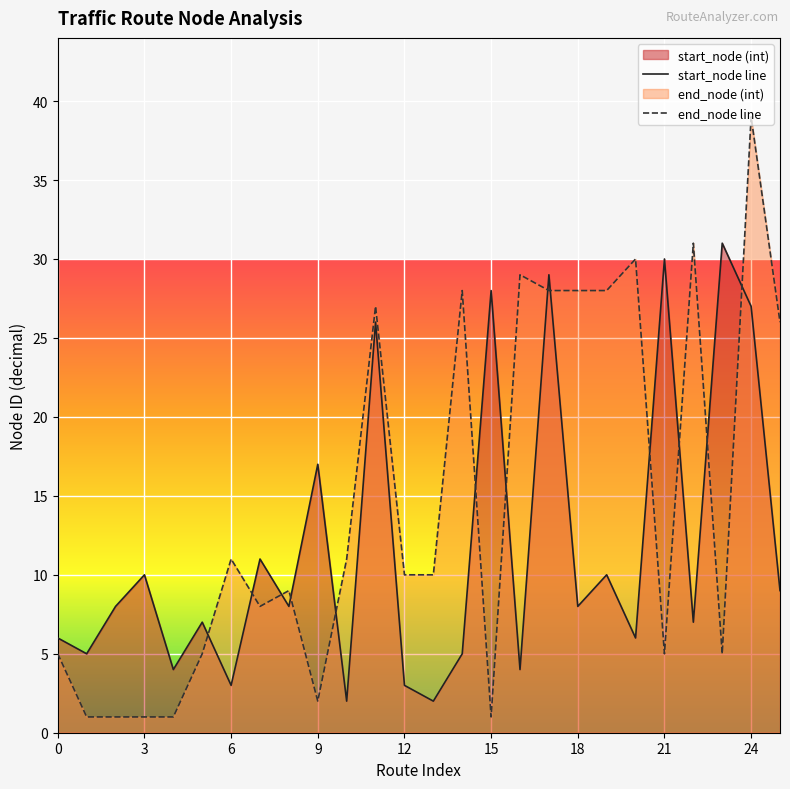

Which has a higher value, 20 or 12?

20